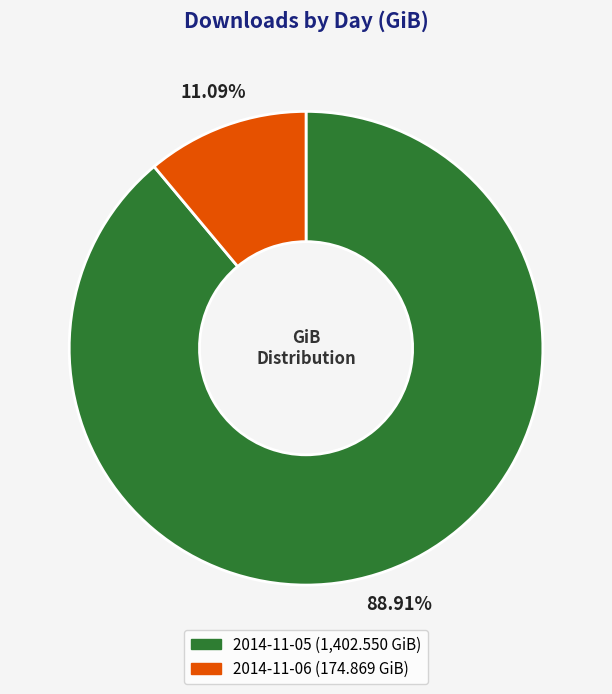

Does any single category account for the majority?

Yes